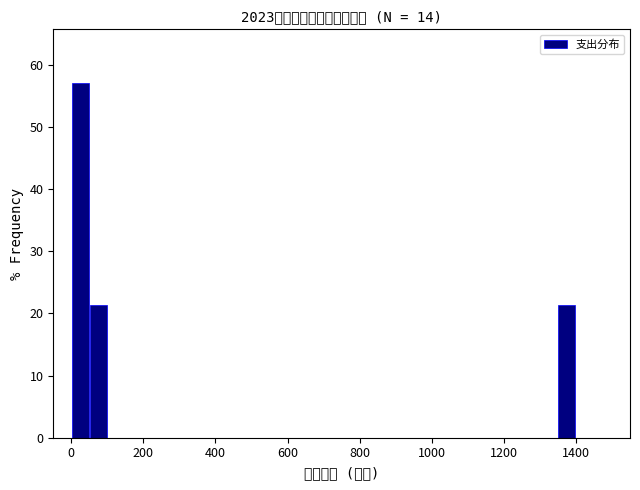

Read against the x-axis, roughly where is the centre of the tallest bar?

20